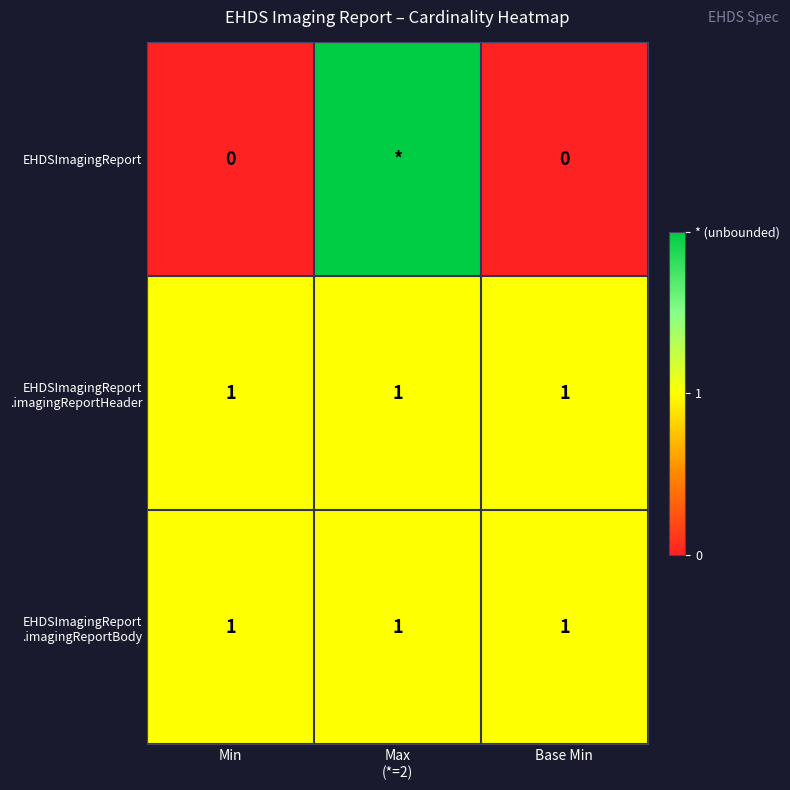

The EHDSImagingReport series shows 3 at Max (*=2). True or false?

False